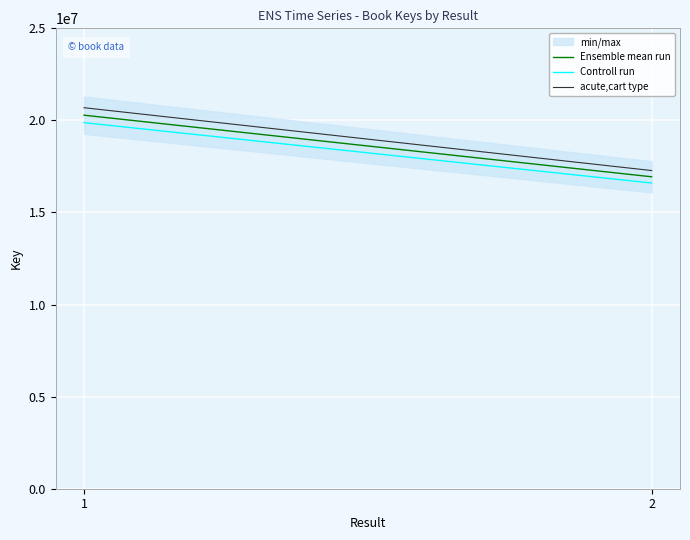

Is the value of acute,cart type at 1 greater than the value of Controll run at 2?

Yes